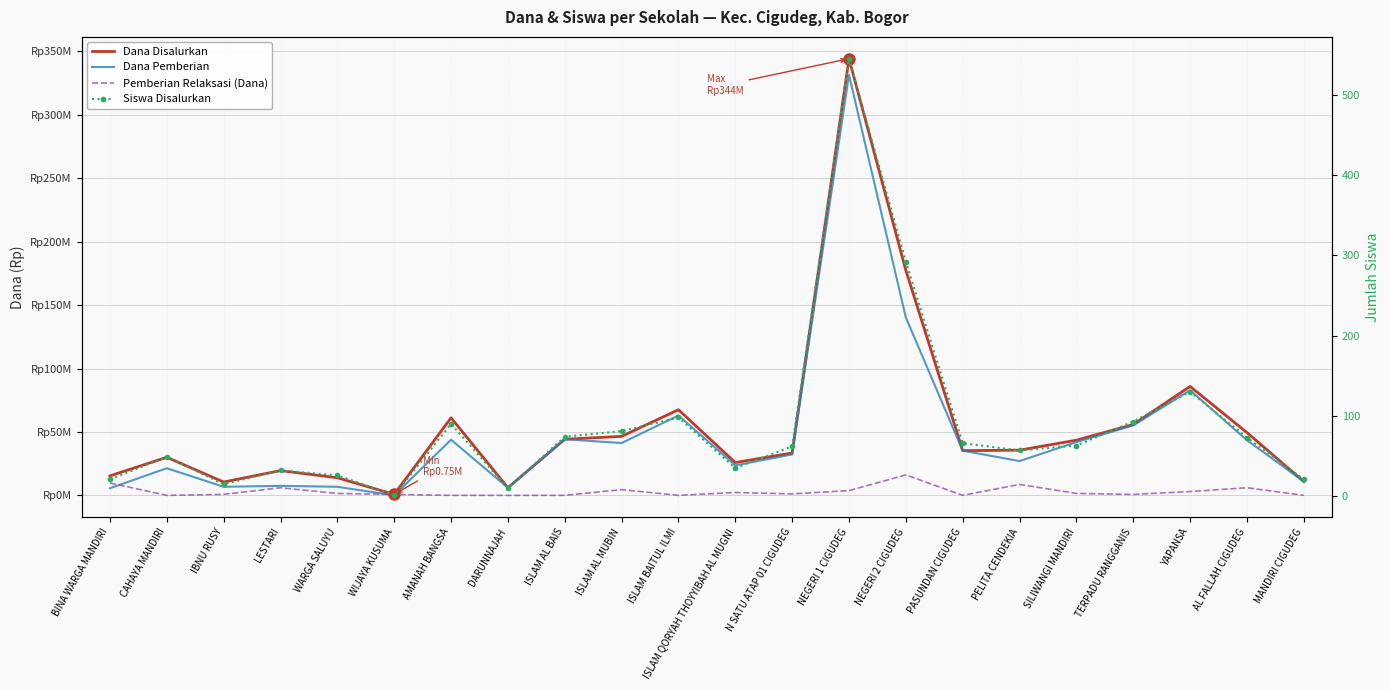

What is the total value across all series at ISLAM AL MUBIN?

92250081